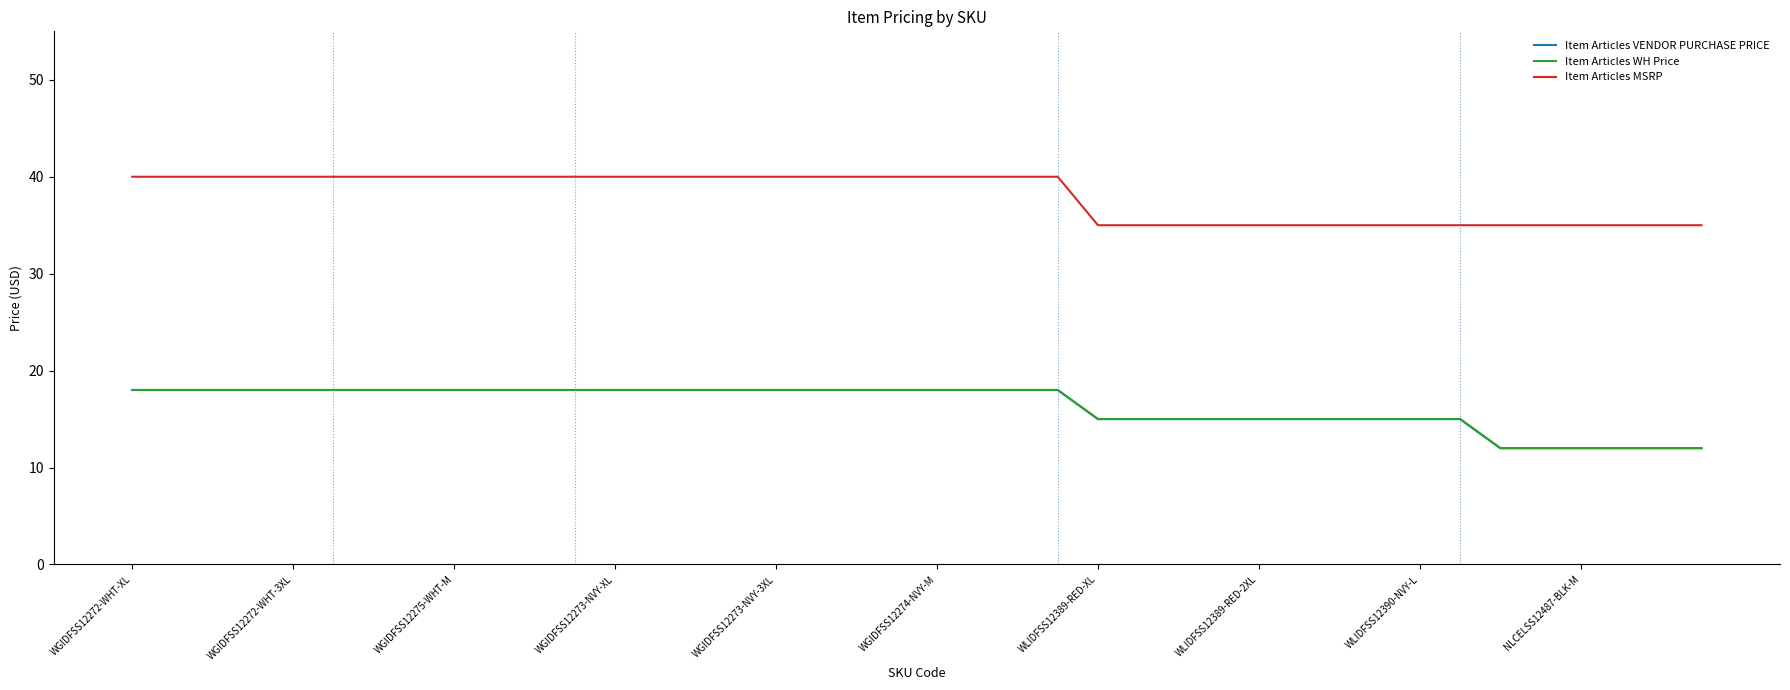

Count the Item Articles VENDOR PURCHASE PRICE values in the range 15 to 18.

34